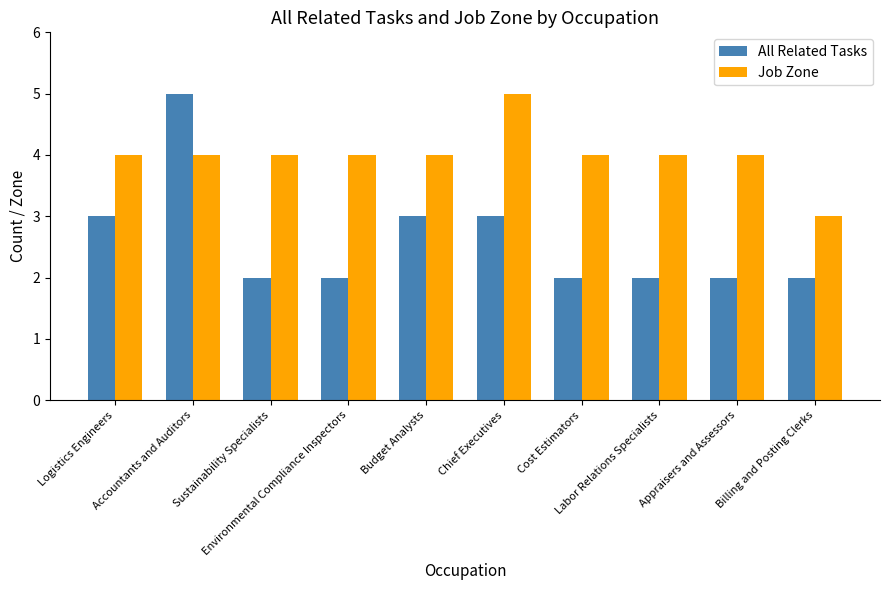

Is the value of Job Zone at Billing and Posting Clerks greater than the value of All Related Tasks at Cost Estimators?

Yes